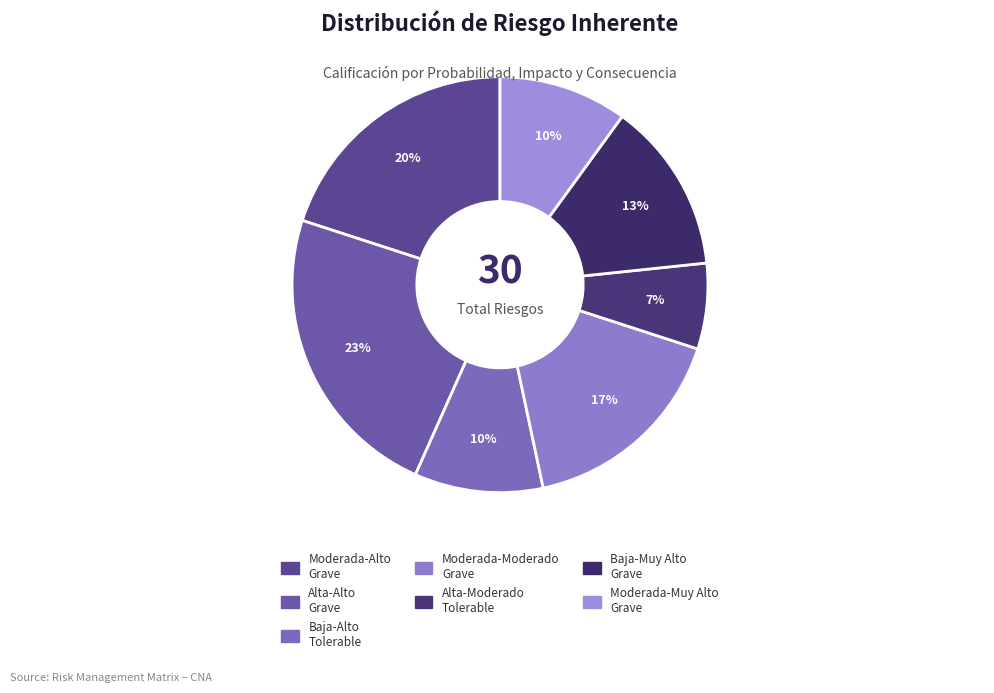

How many slices are in this pie chart?

7